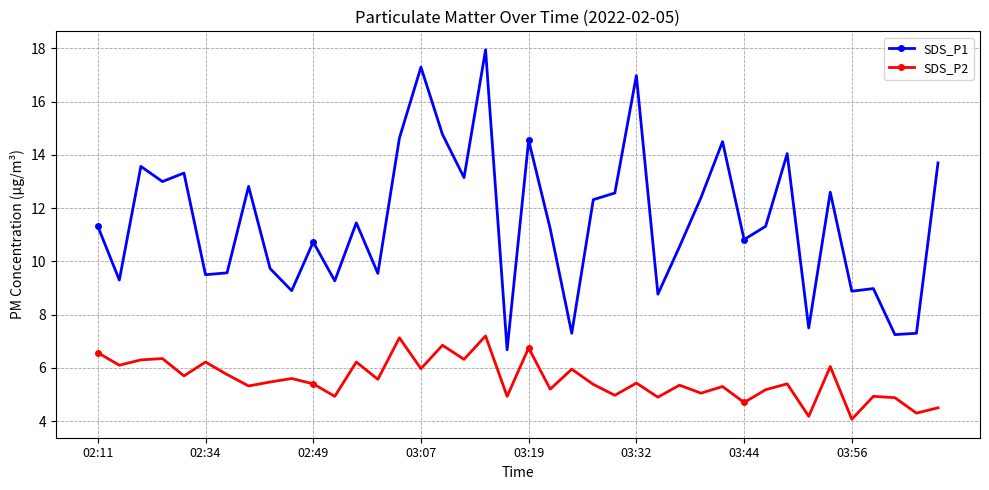

How many data points does each series have?

40